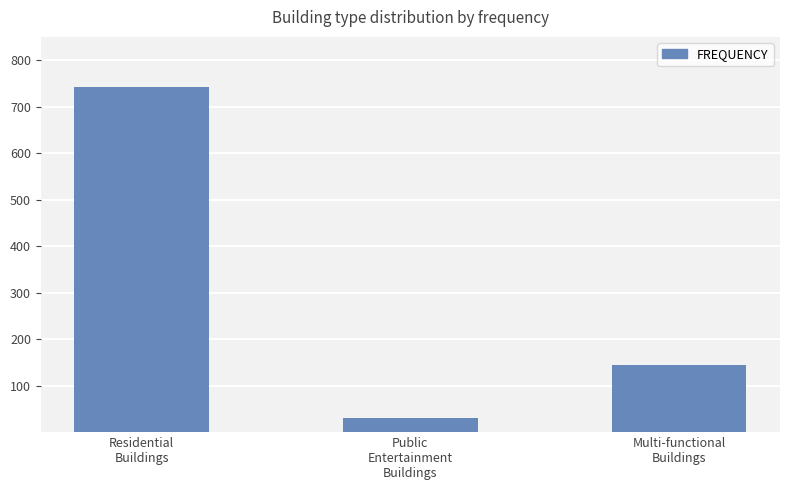

Reading left to right, what are all the values shown in this chart?

742	30	144